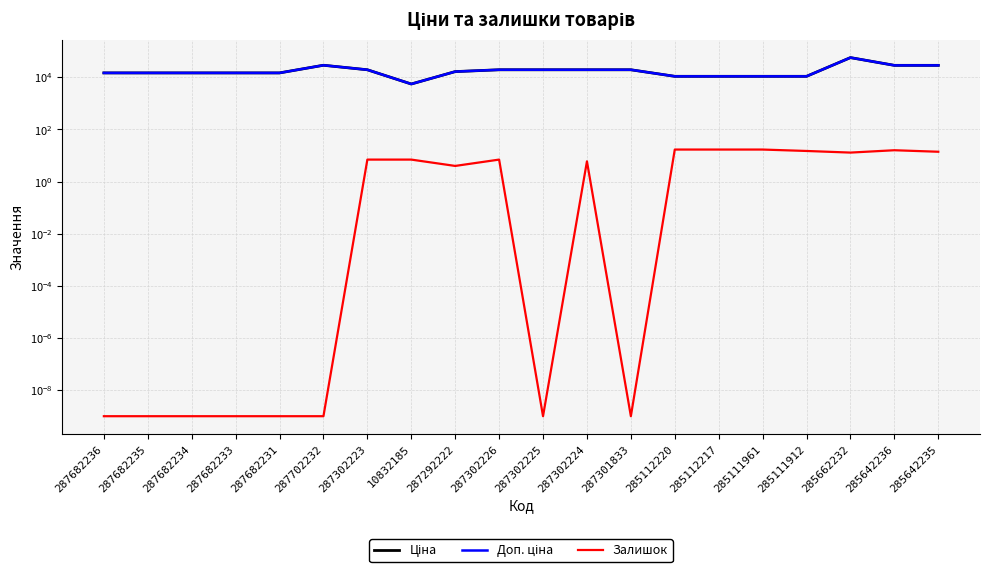

At which category does the chart reach its peak across all series?

285662232